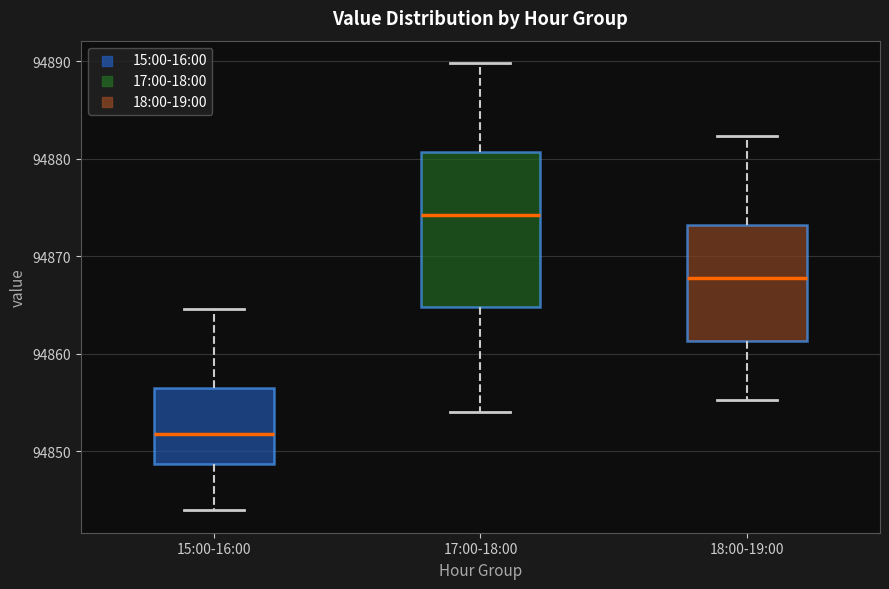

Where is the lower edge of the box for 15:00-16:00 on the y-axis? The values are not printed on the chart, so give them approximately, as read against the axis.

94849